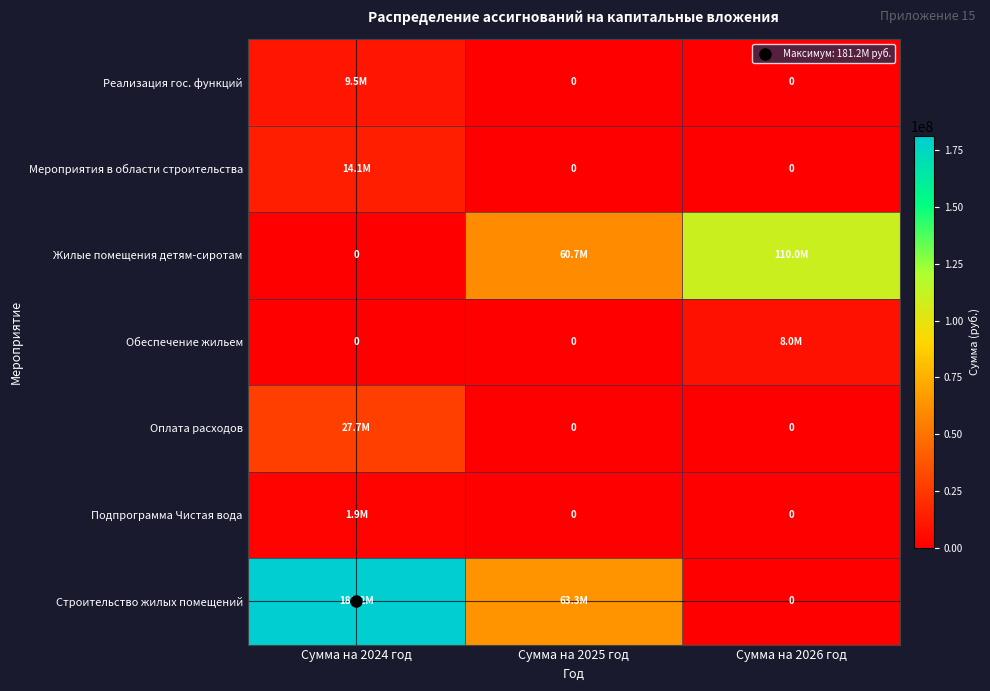

Between Сумма на 2025 год and Сумма на 2026 год, which is larger?

Сумма на 2025 год